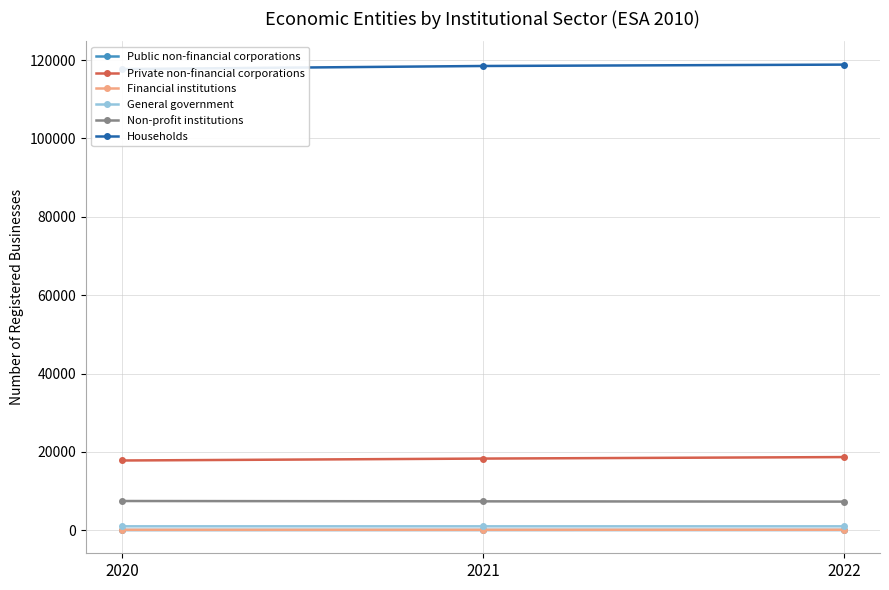

At 2020, list the series in order from largest to smallest.

Households, Private non-financial corporations, Non-profit institutions, General government, Financial institutions, Public non-financial corporations